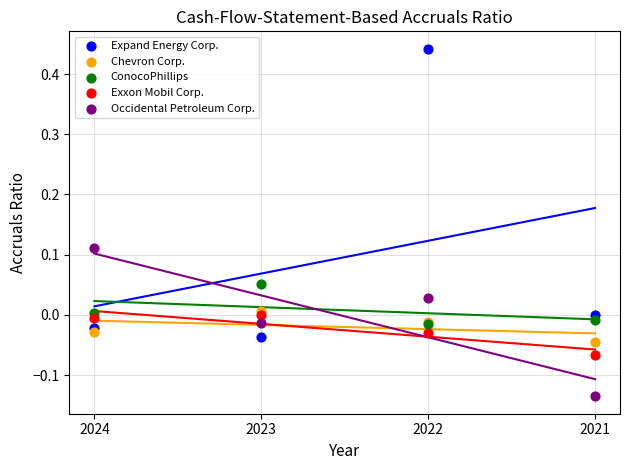

Which series has the largest Y range (max minus min)?

Expand Energy Corp.